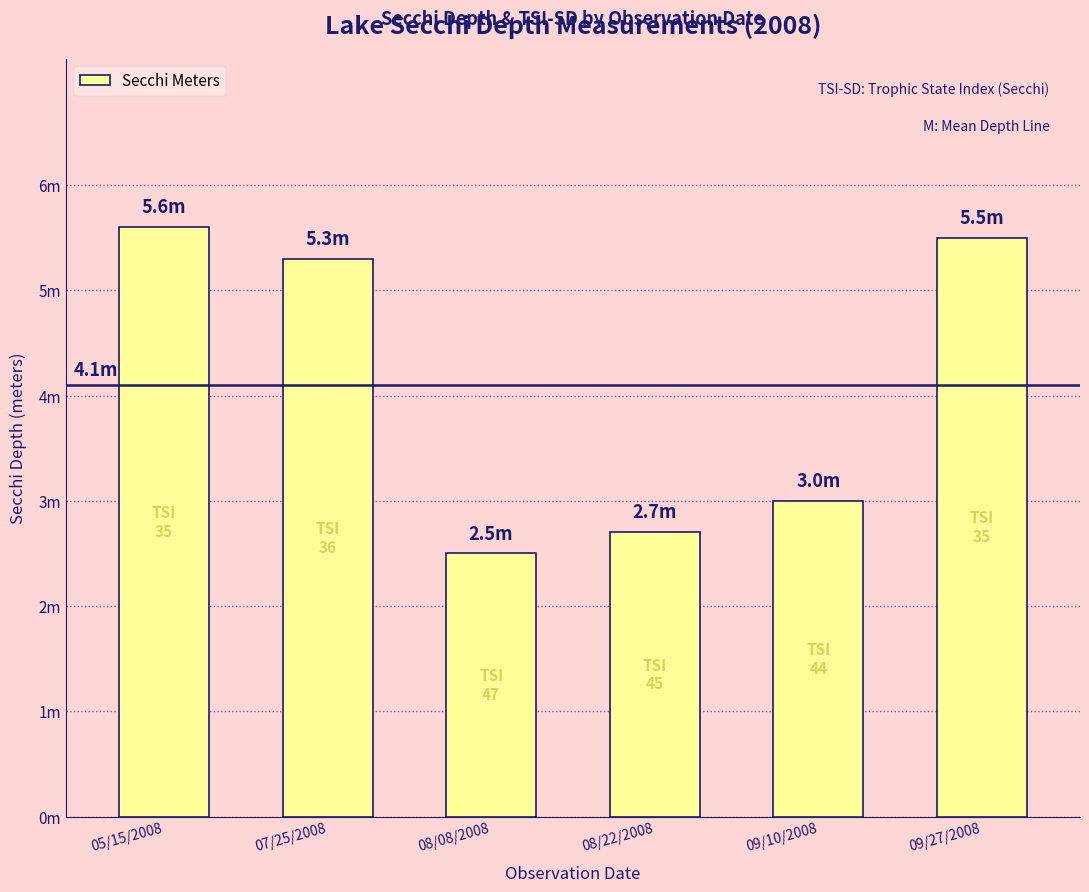

Between 09/10/2008 and 08/08/2008, which is larger?

09/10/2008